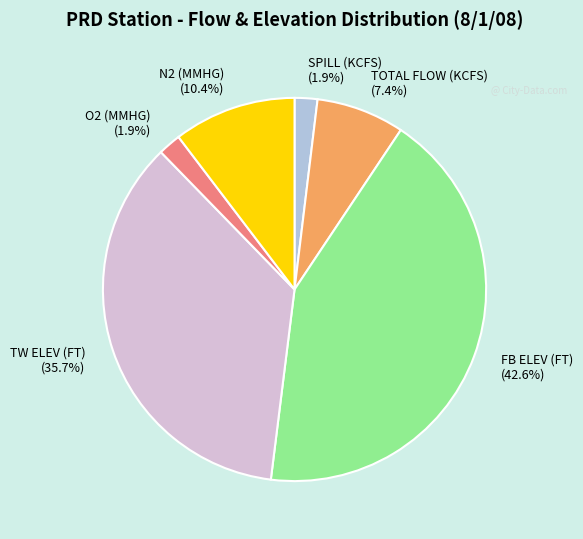

Which slice is the largest?

FB ELEV (FT)